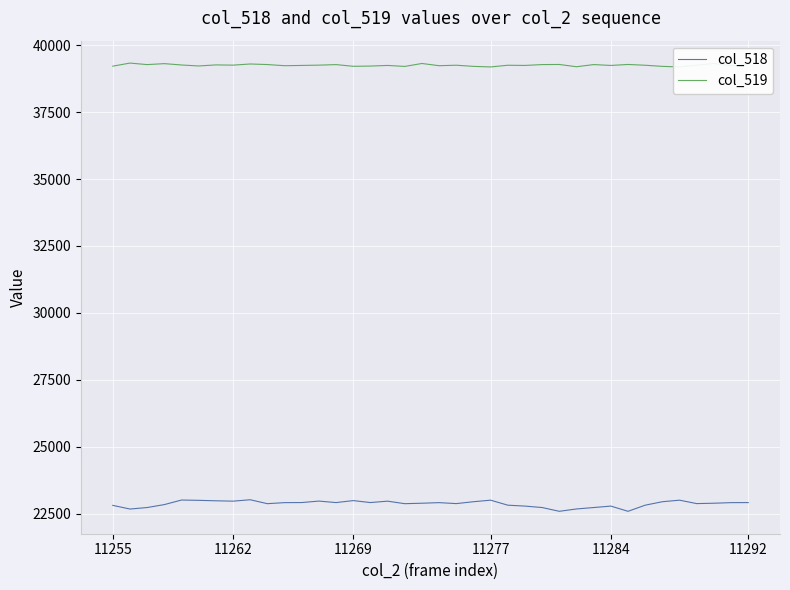

What is the lowest value of the col_518 series?

22590